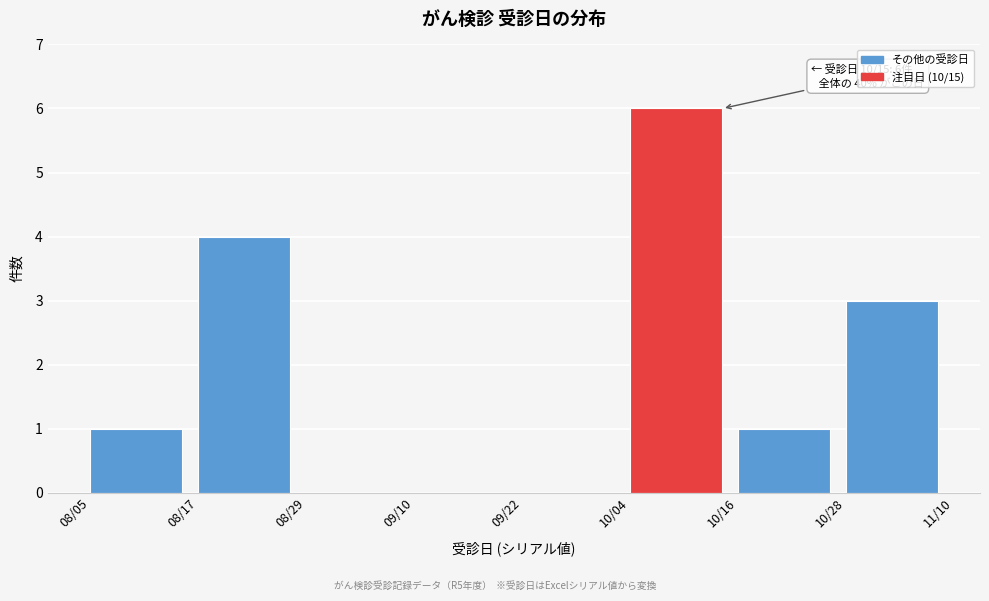

Reading left to right, list all the values displayed in this chart.

08/05=1	08/17=4	08/29=0	09/10=0	09/22=0	10/04=6	10/16=1	10/28=3